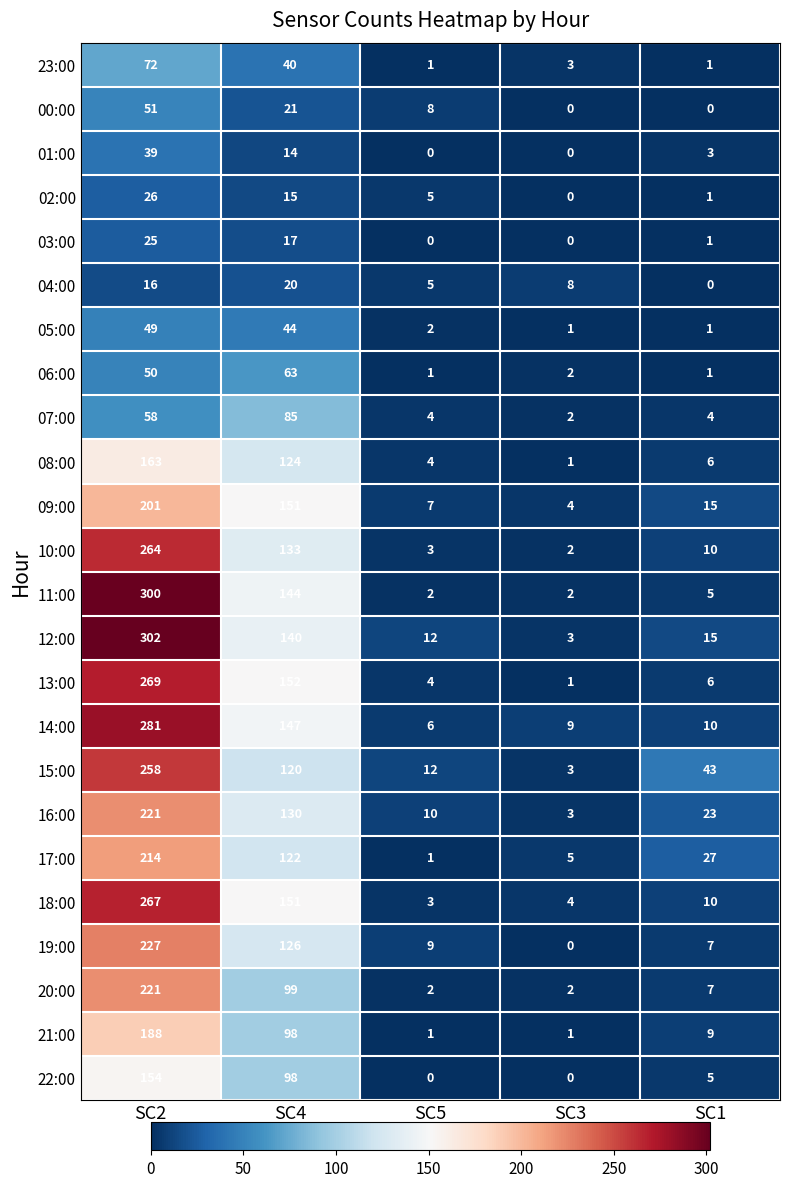

Which category has the highest value in the 14:00 series?

SC2